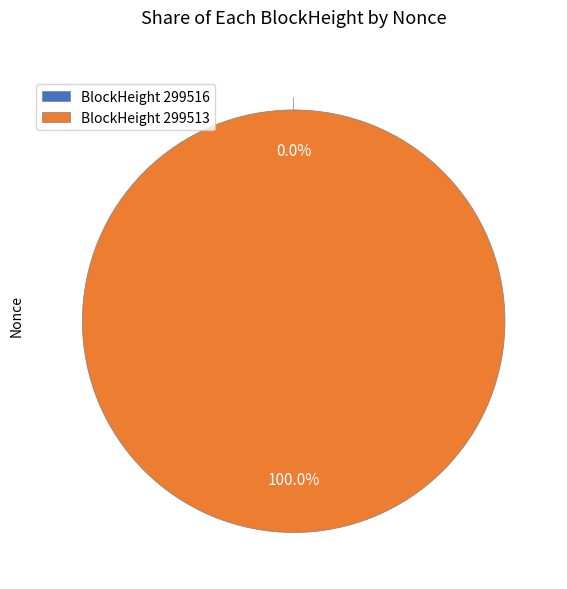

To the nearest percent, what portion does 299513 represent?

100%